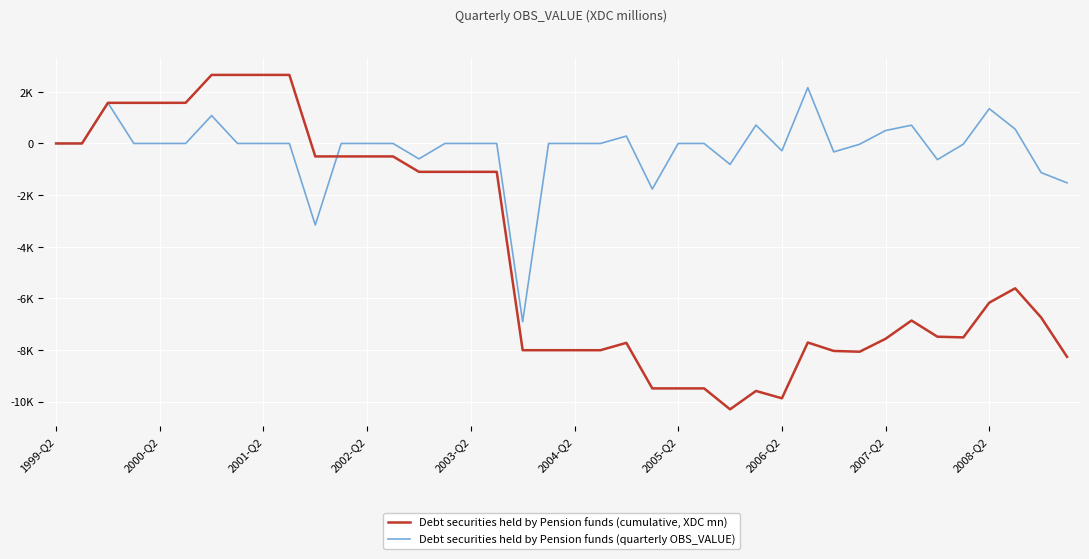

What are all the series names shown in the legend?

Debt securities held by Pension funds (cumulative, XDC mn), Debt securities held by Pension funds (quarterly OBS_VALUE)